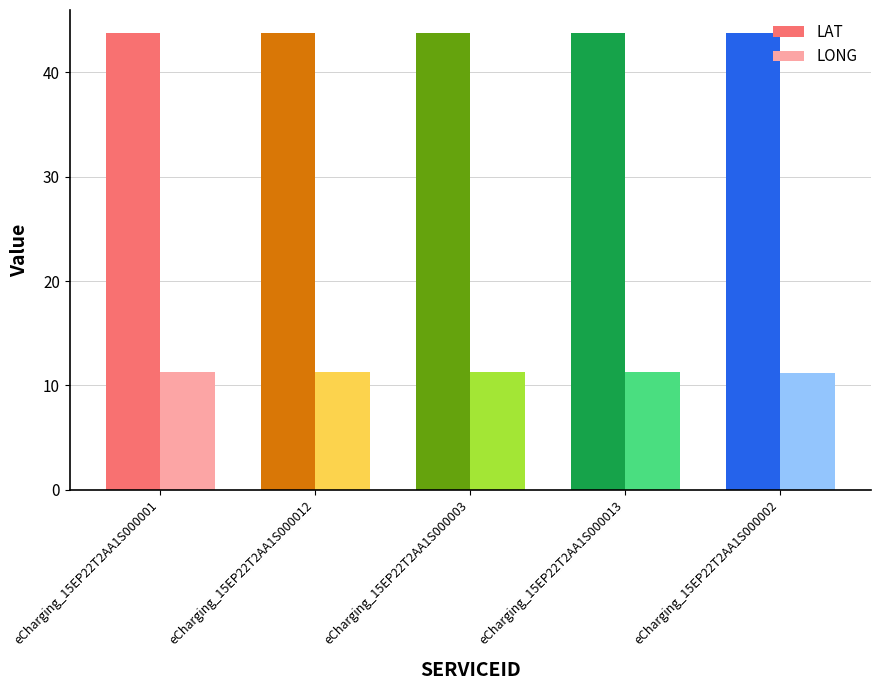

What position from the right is eCharging_15EP22T2AA1S000001?

5